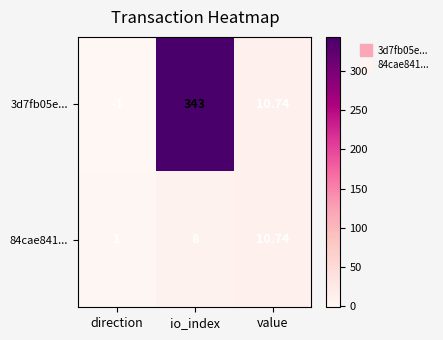

At which category is the sum across all series the highest?

io_index